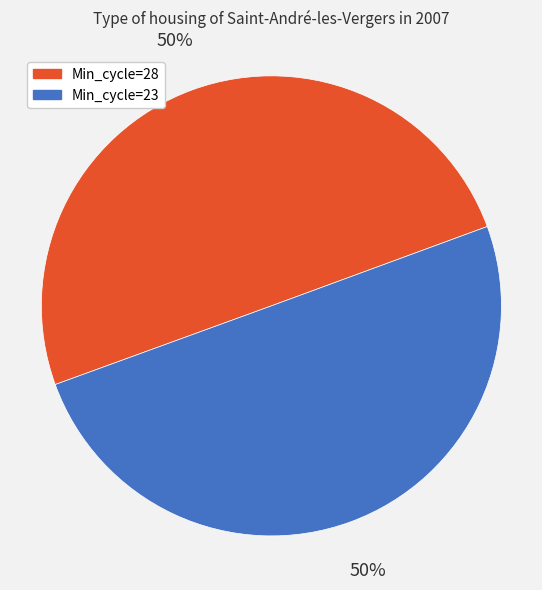

Is it true that Min_cycle=28 is 58% of the pie?

False